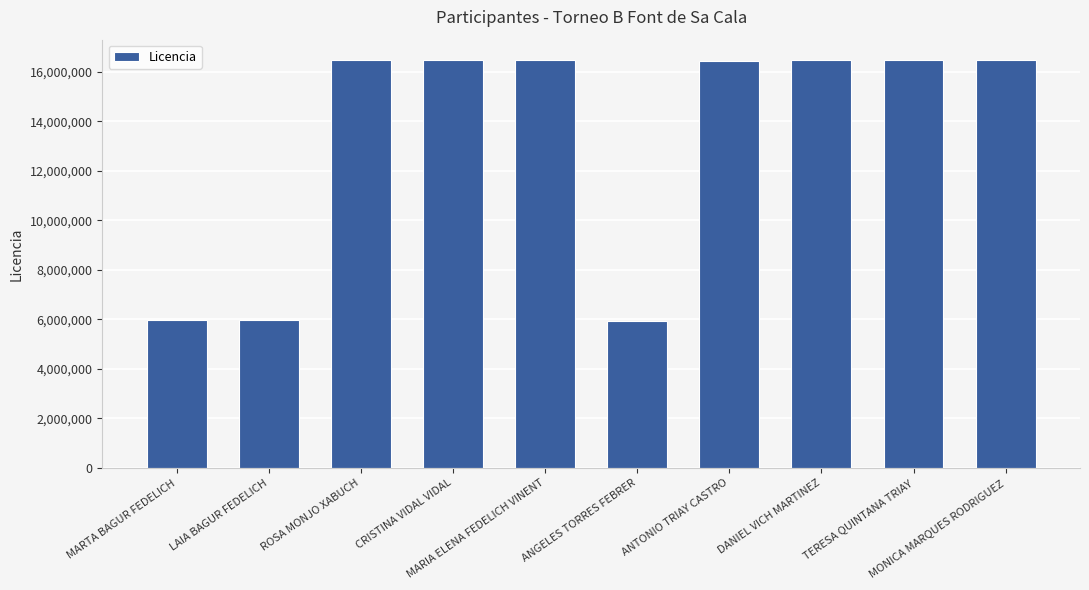

Count the number of data series in this chart.

1